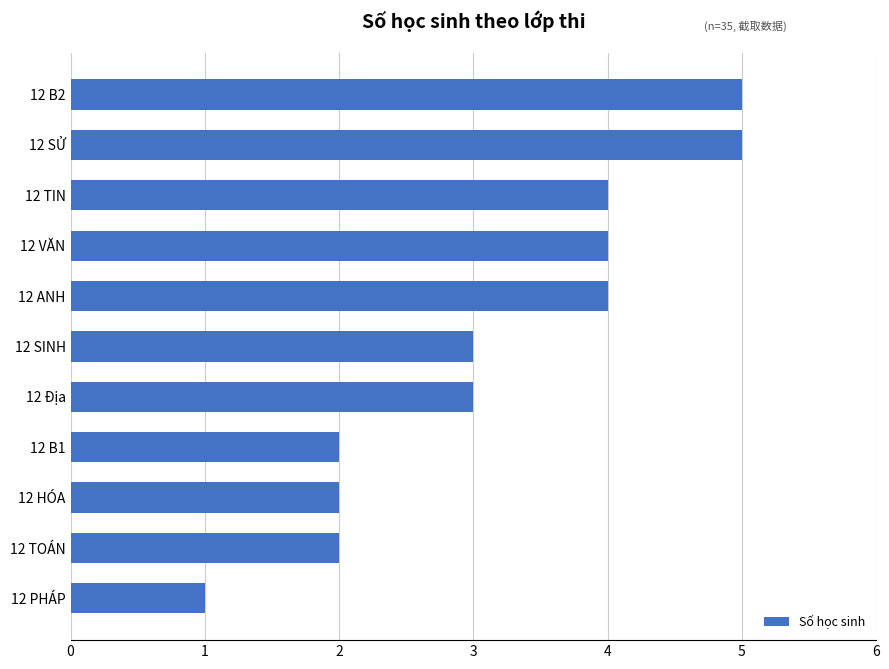

The chart shows a value of 4 at 12 TIN. True or false?

True